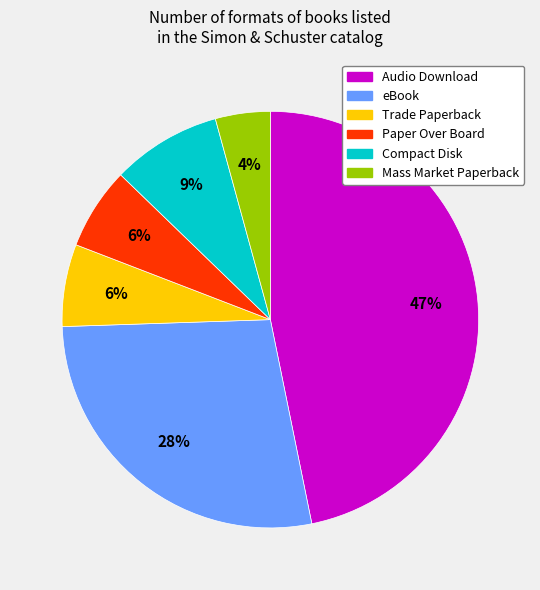

Does eBook represent more than half of the total?

No